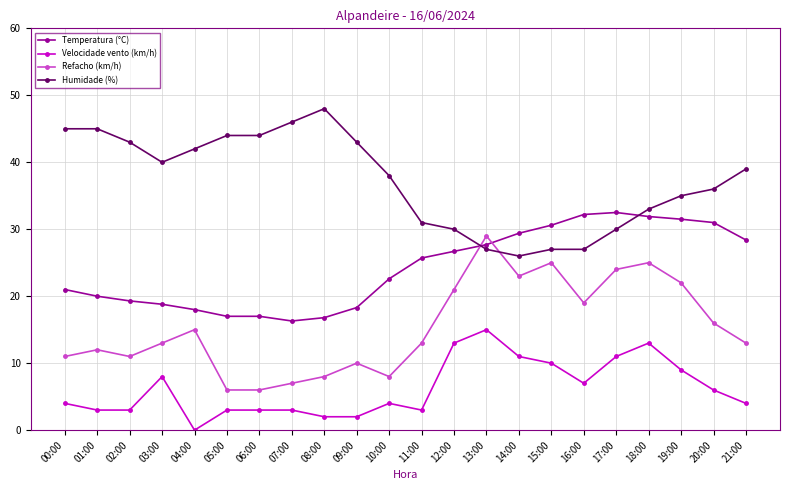

What is the sum of all Humidade (%) values?

819.0